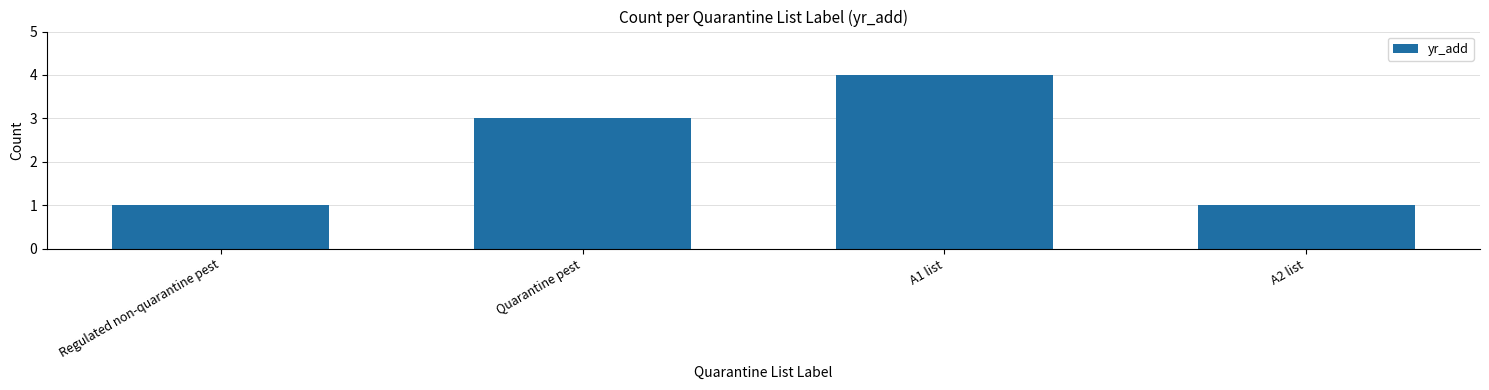

What is the value of the 4th bar from the left?

1